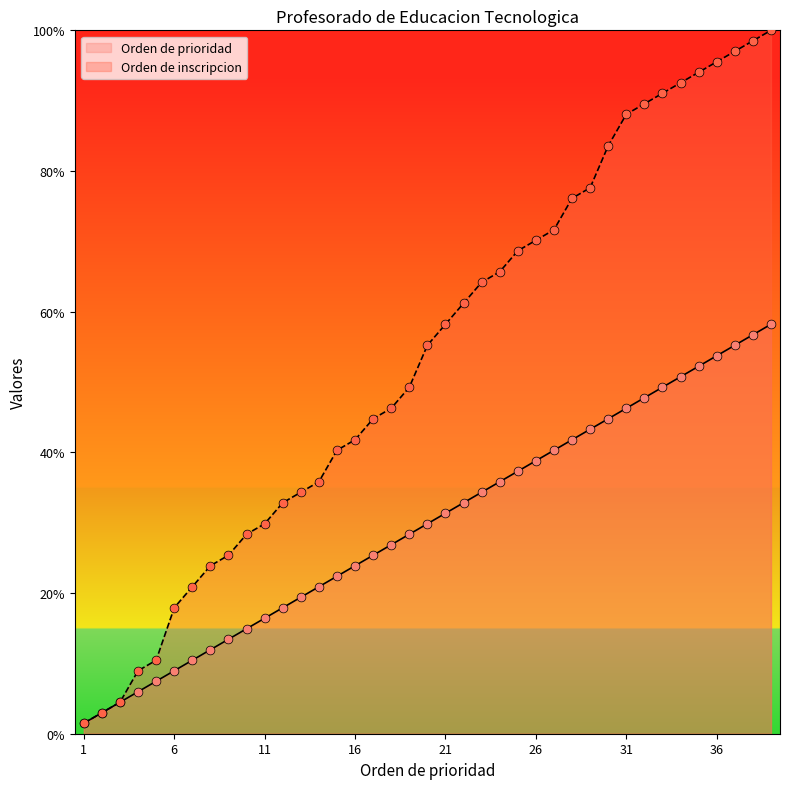

What are all the series names shown in the legend?

Orden de prioridad, Orden de inscripcion